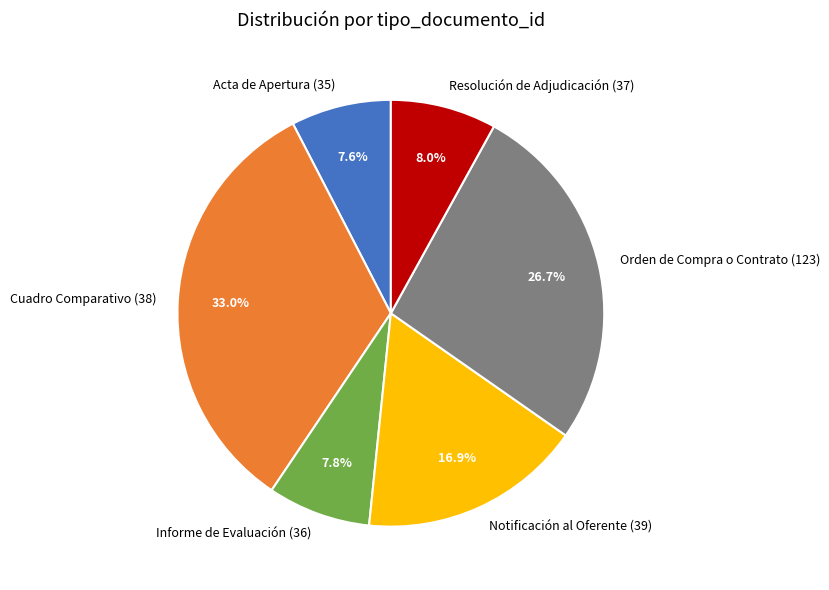

Between Acta de Apertura (35) and Cuadro Comparativo (38), which is larger?

Cuadro Comparativo (38)